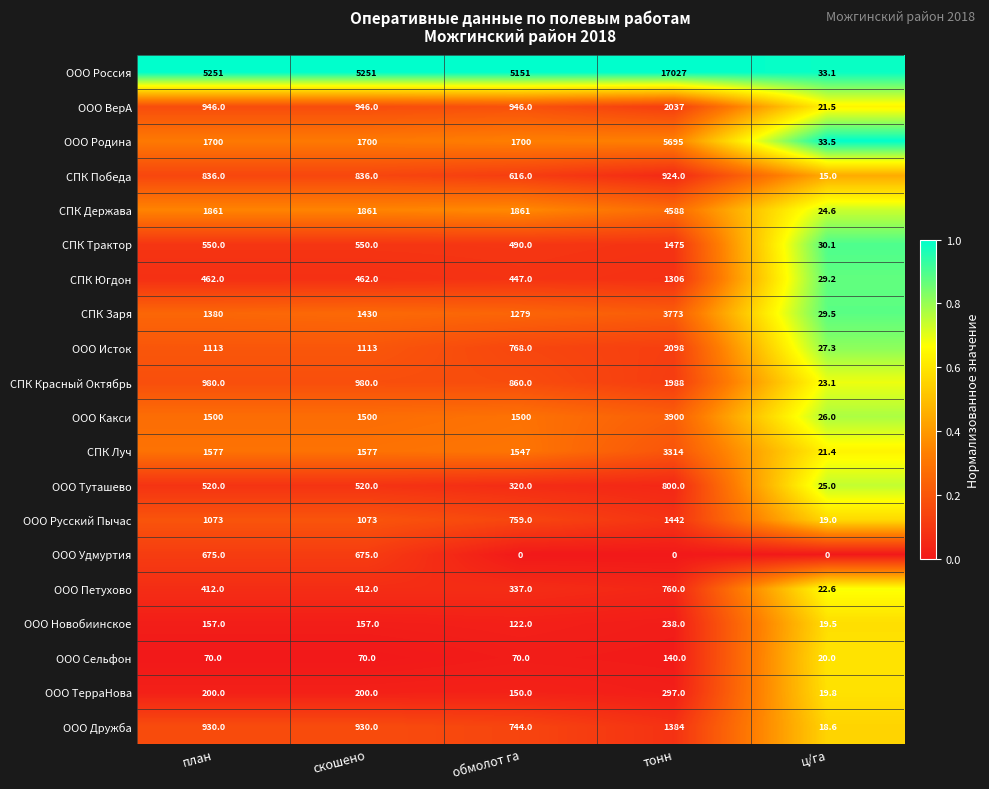

Is it true that ООО ВерА equals 1248.2 at скошено?

False